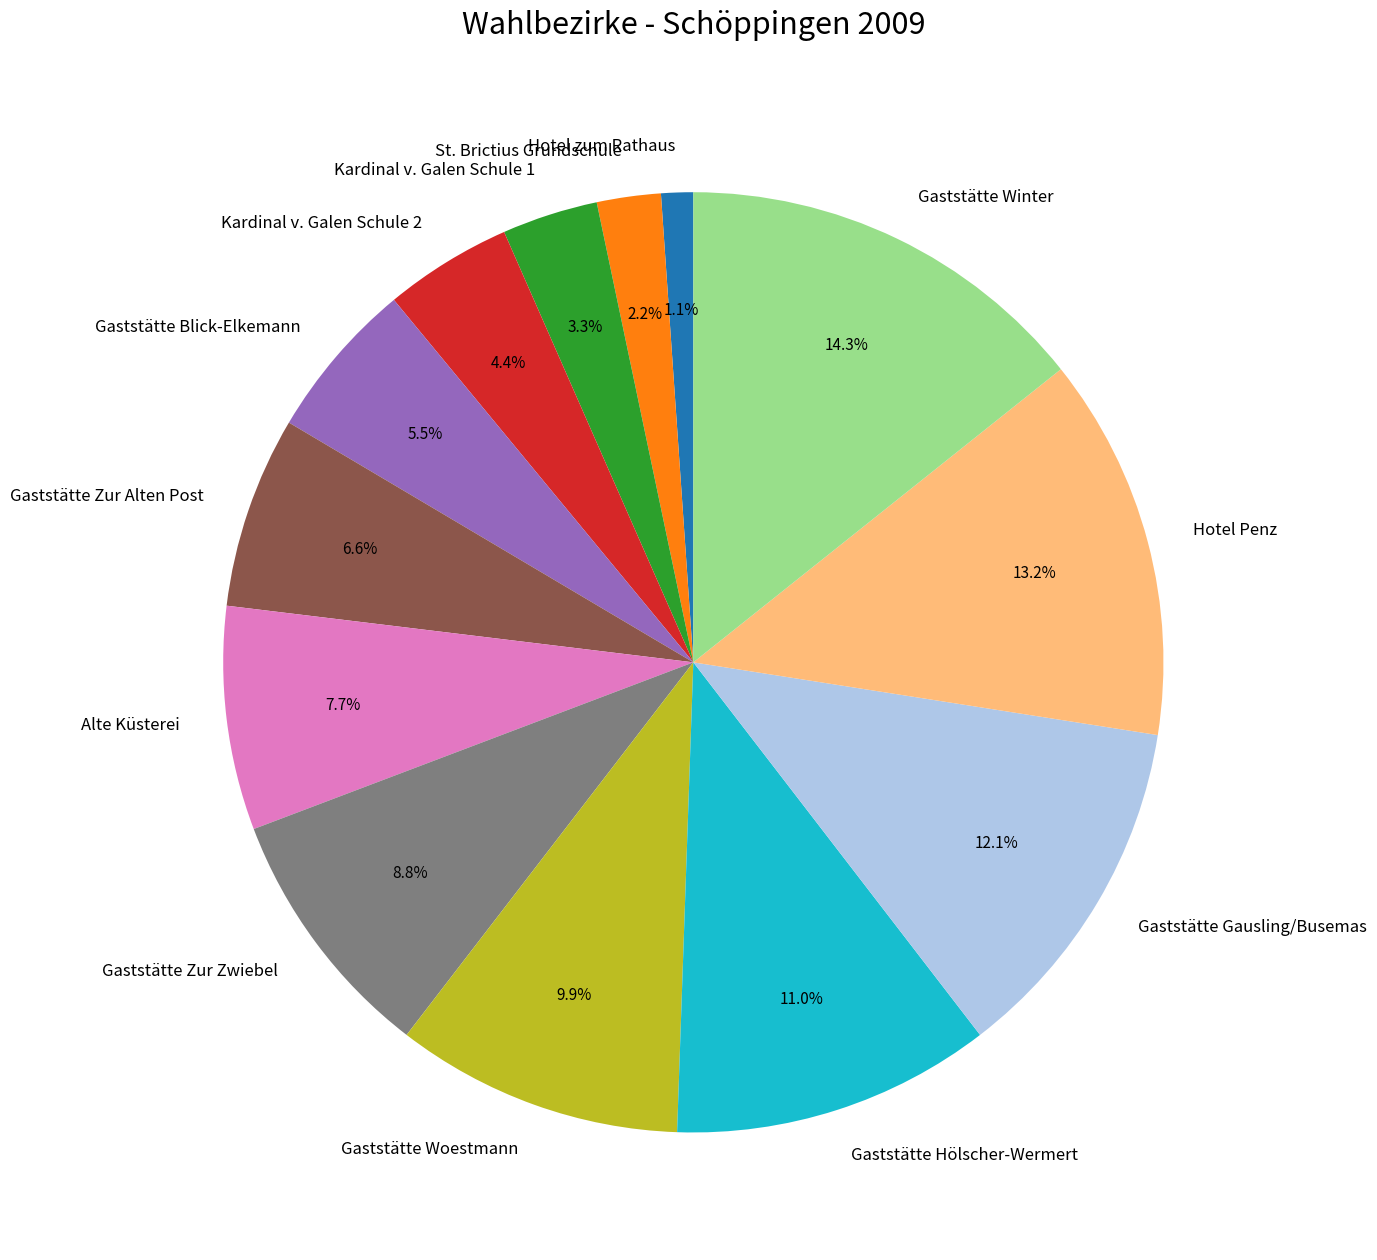

What portion of the pie excludes Gaststätte Woestmann?

90.1%